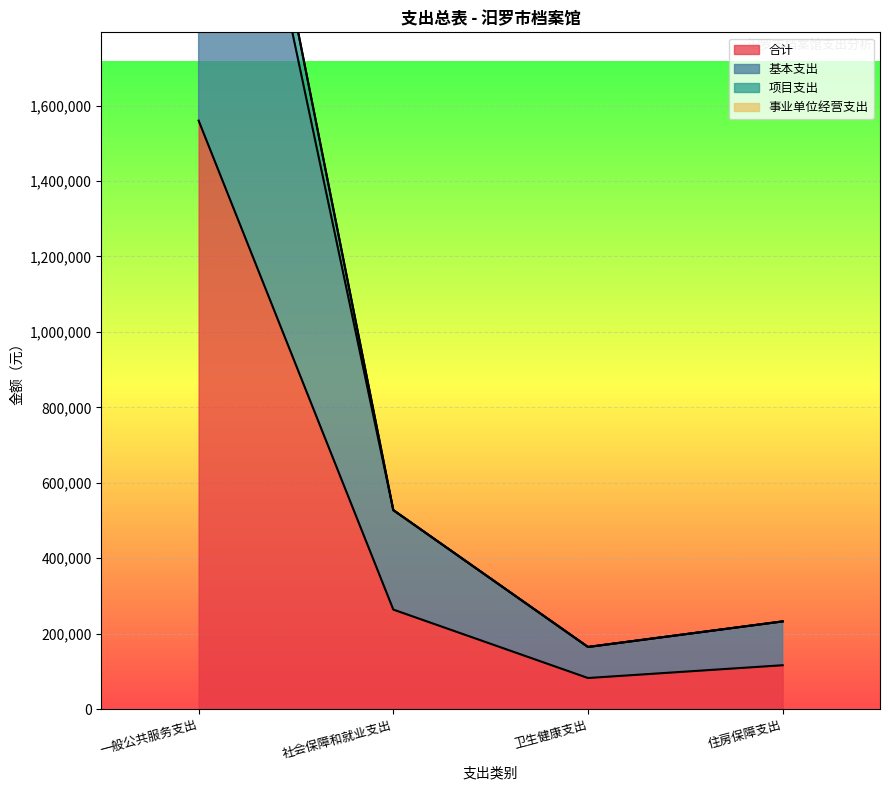

True or false: 合计 and 基本支出 intersect in this chart.

False